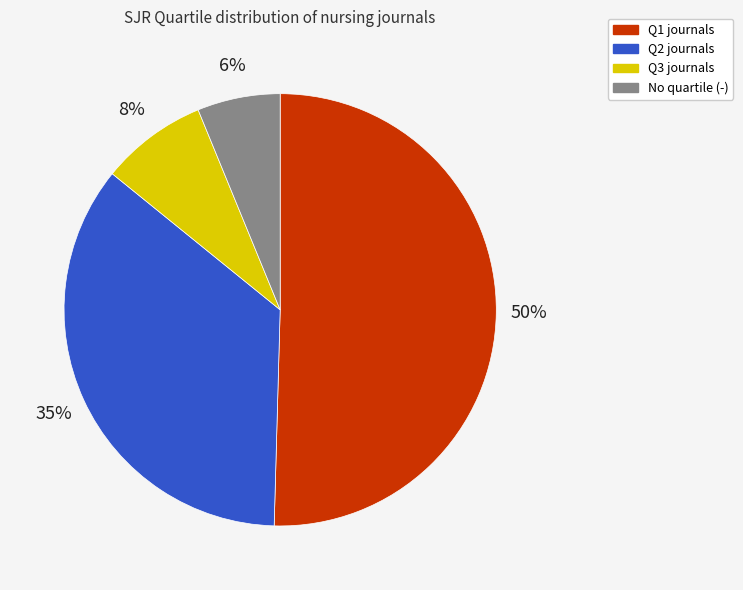

Is there any slice that represents more than half of the pie?

Yes